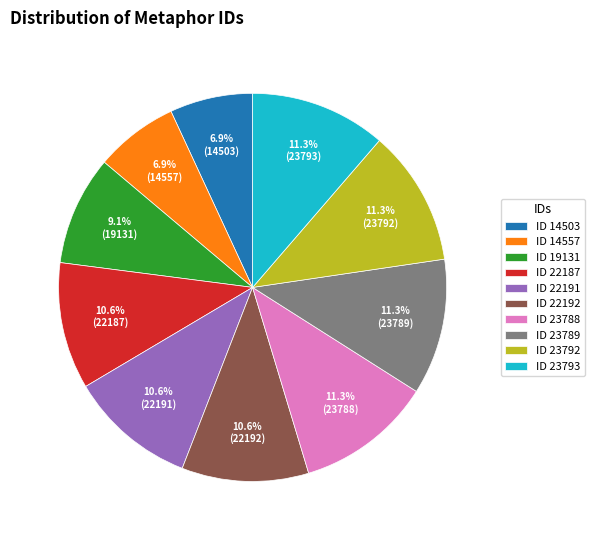

Is it true that ID 23789 is 24% of the pie?

False